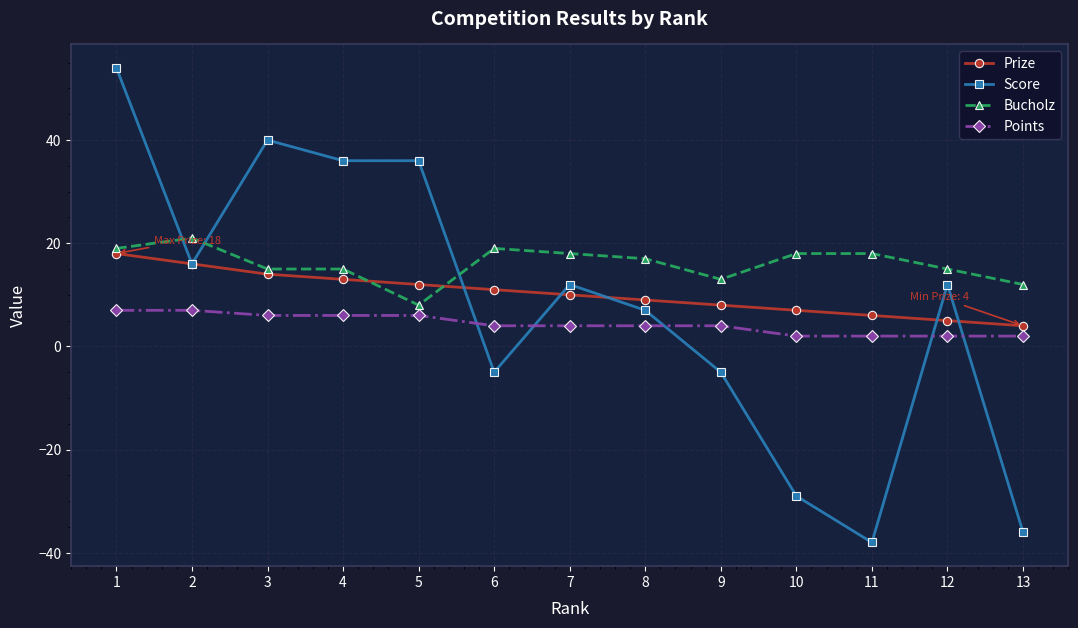

The Bucholz series shows 19 at 6. True or false?

True